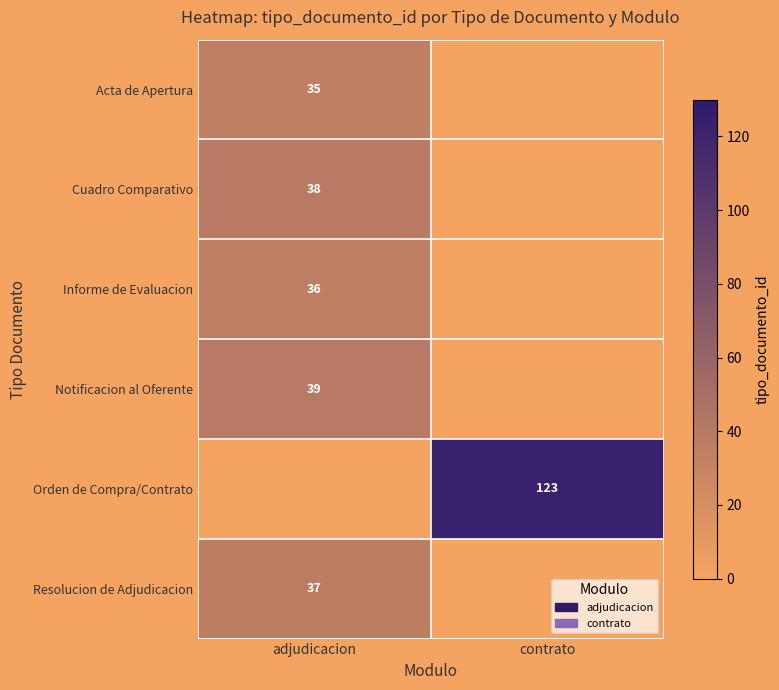

Count the number of data series in this chart.

6